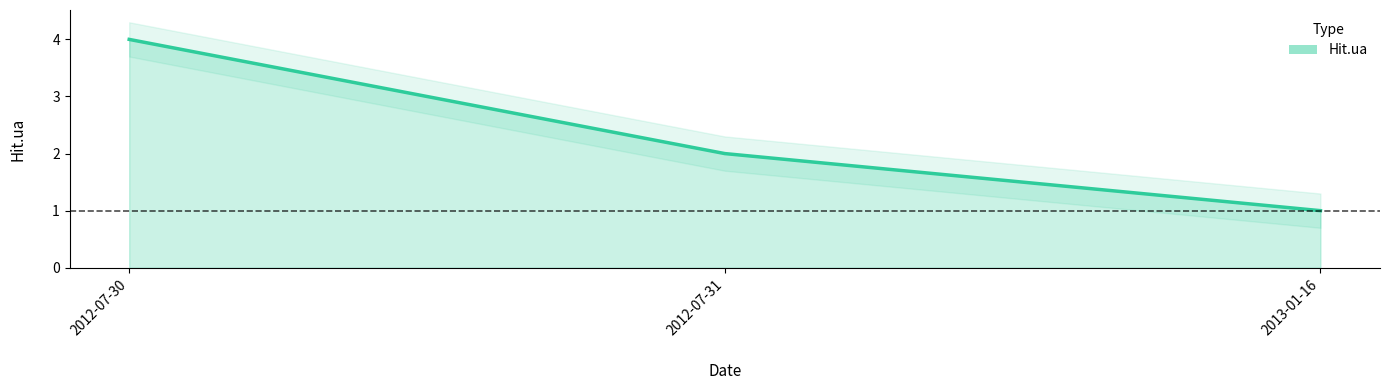

What is the label of the 2nd point from the right?

2012-07-31